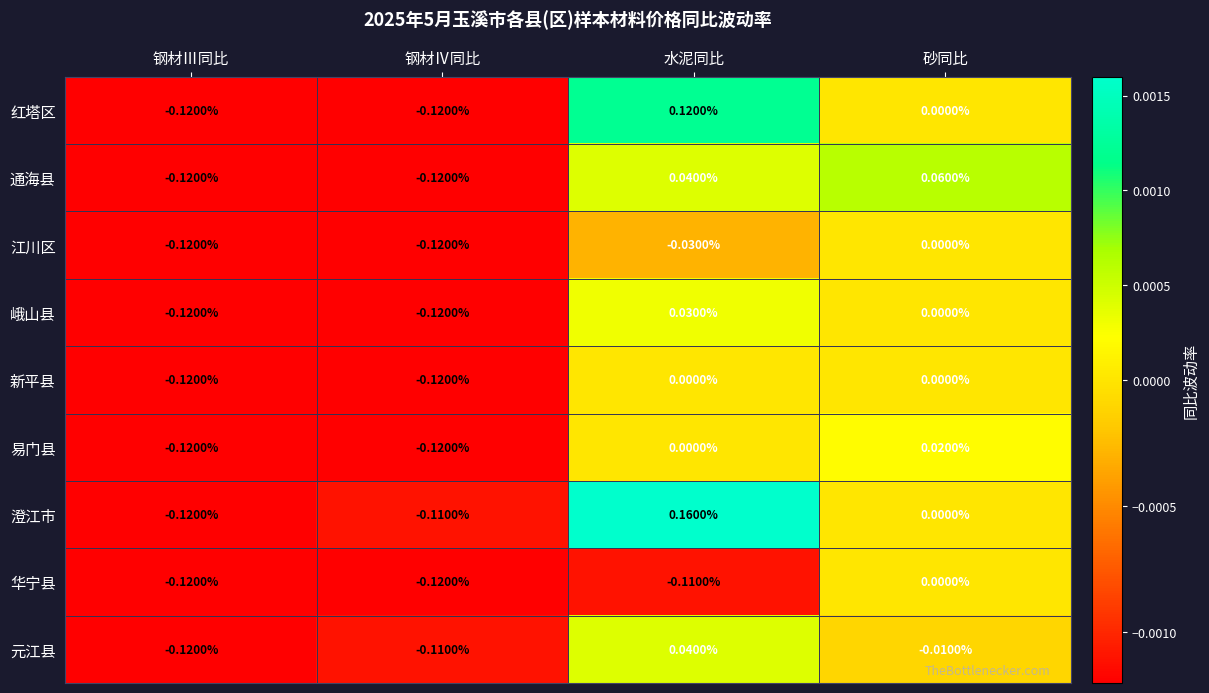

Which series has the largest range (max minus min)?

澄江市